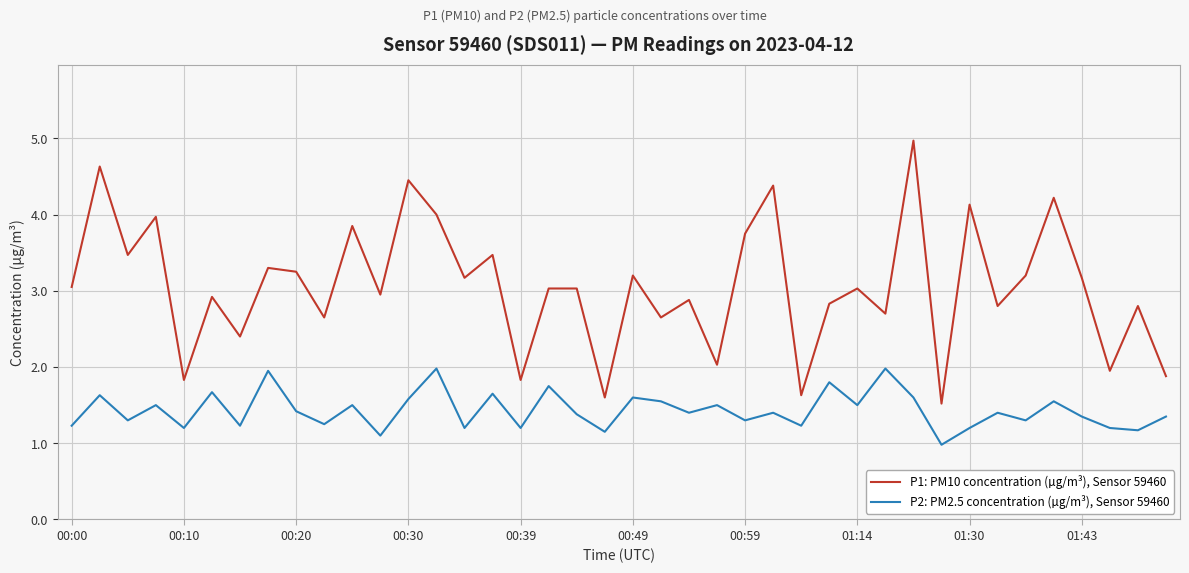

True or false: P1: PM10 concentration (µg/m³), Sensor 59460 and P2: PM2.5 concentration (µg/m³), Sensor 59460 intersect in this chart.

False